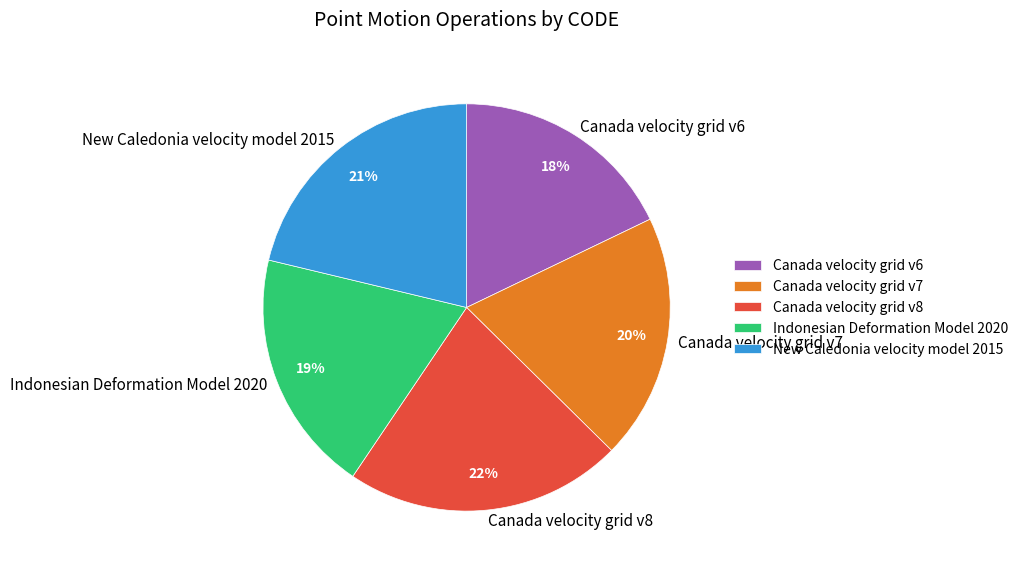

Approximately how many times larger is the value at Canada velocity grid v8 compared to Canada velocity grid v7?

1.1